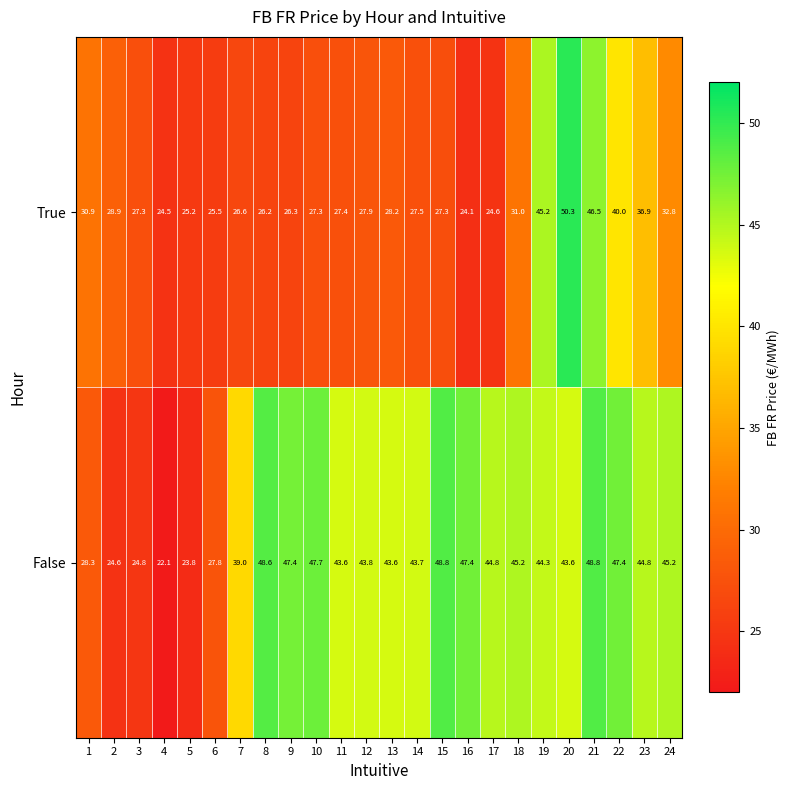

Which series changed the most between 5 and 11?

False